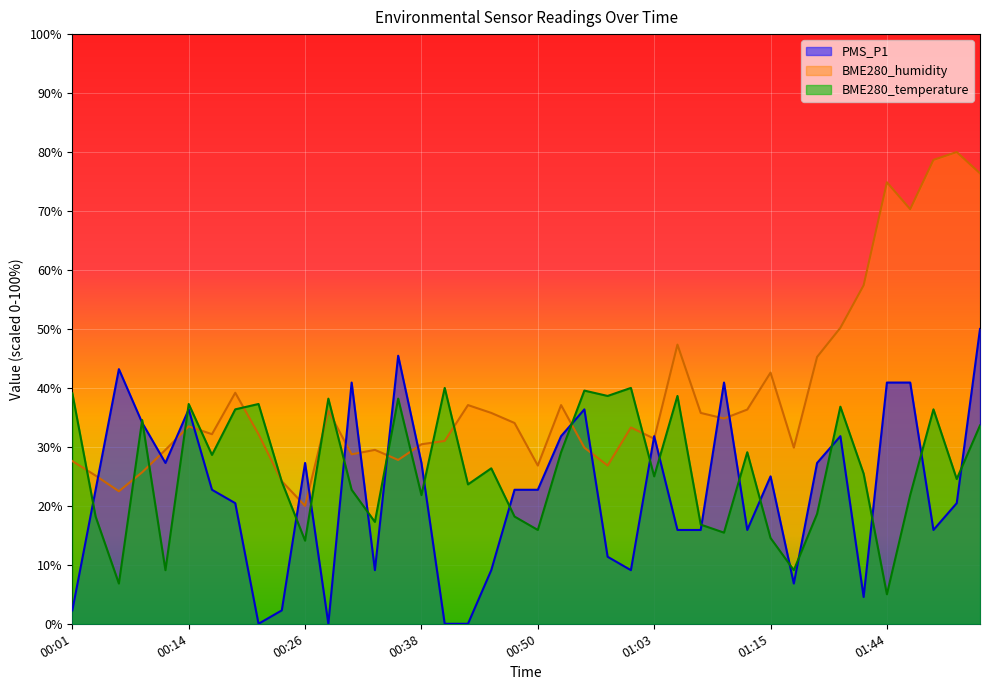

After their last crossing, which series has the higher values: BME280_humidity or PMS_P1?

BME280_humidity